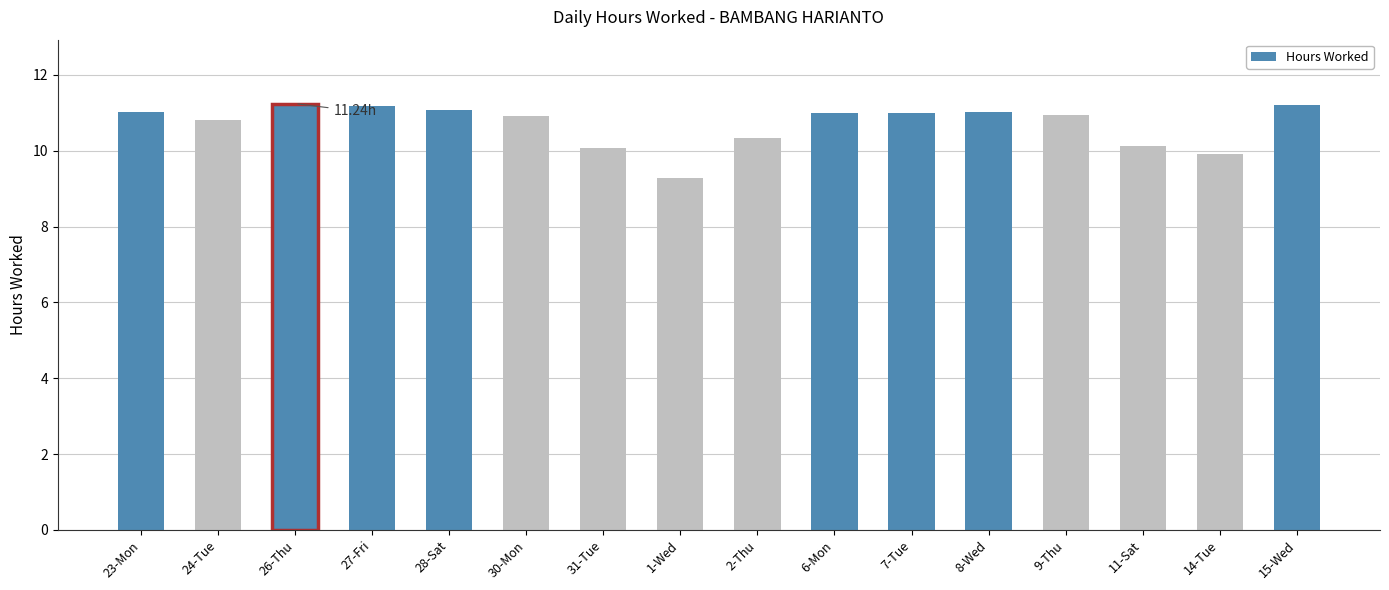

What is the change in value from 27-Fri to 2-Thu?

-0.8